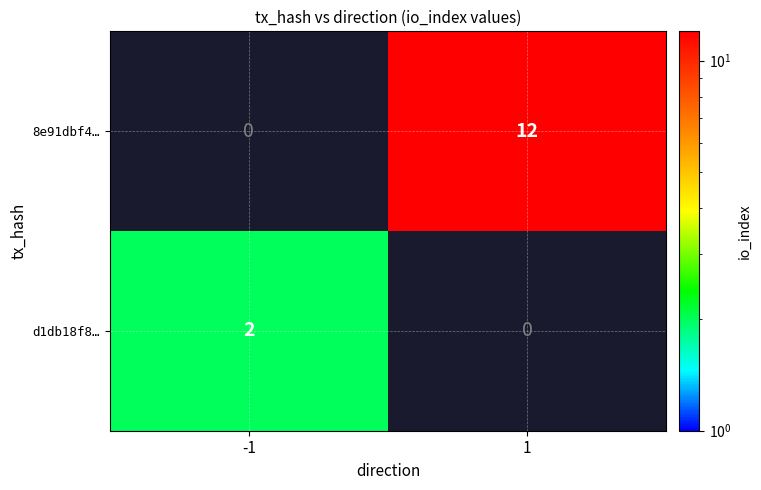

Rank the series at -1 from lowest to highest value.

8e91dbf4…, d1db18f8…